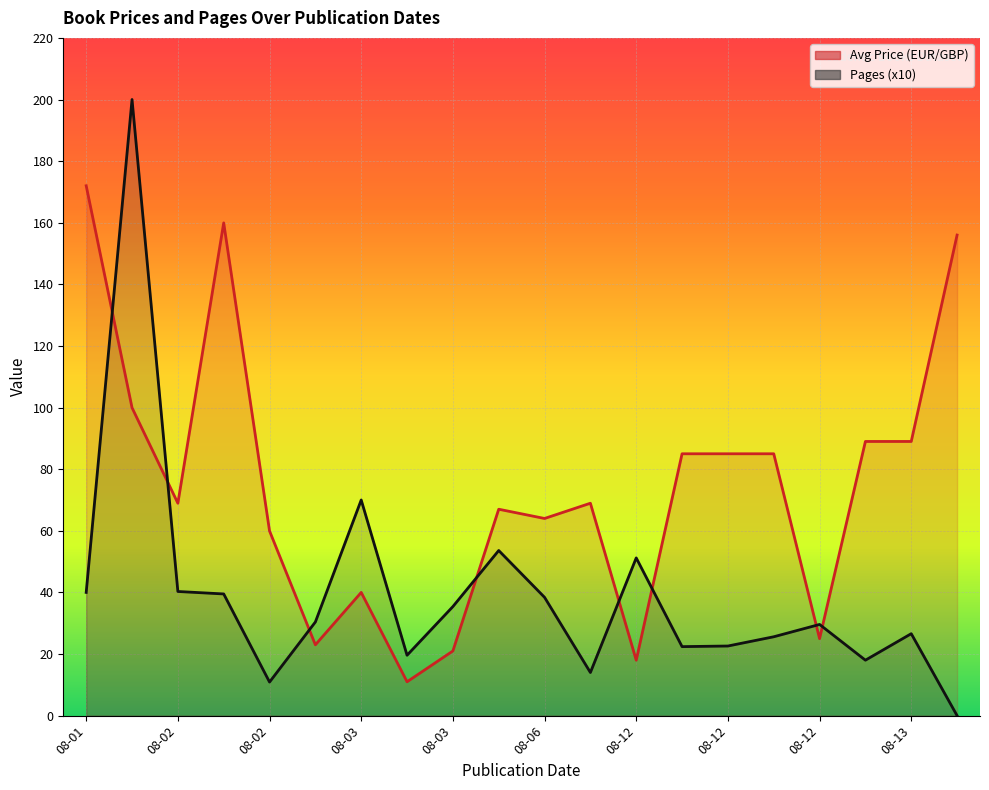

What are all the series names shown in the legend?

Avg Price (EUR/GBP), Pages (x10)